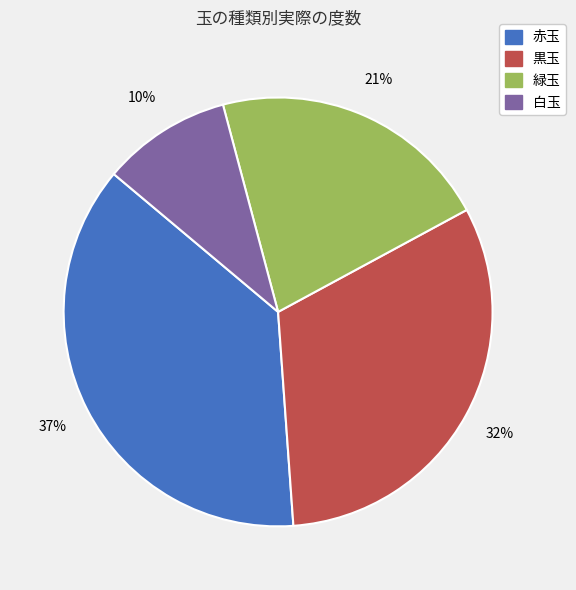

To the nearest percent, what portion does 緑玉 represent?

21%